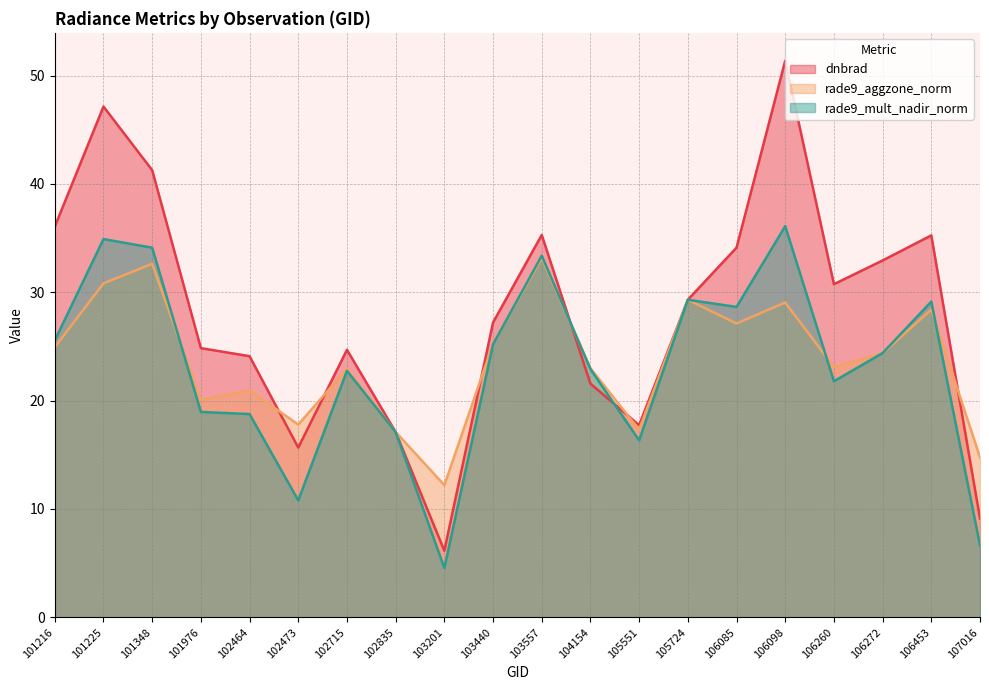

Rank the categories by rade9_mult_nadir_norm value from lowest to highest.

103201, 107016, 102473, 105551, 102835, 102464, 101976, 106260, 102715, 104154, 106272, 103440, 101216, 106085, 106453, 105724, 103557, 101348, 101225, 106098